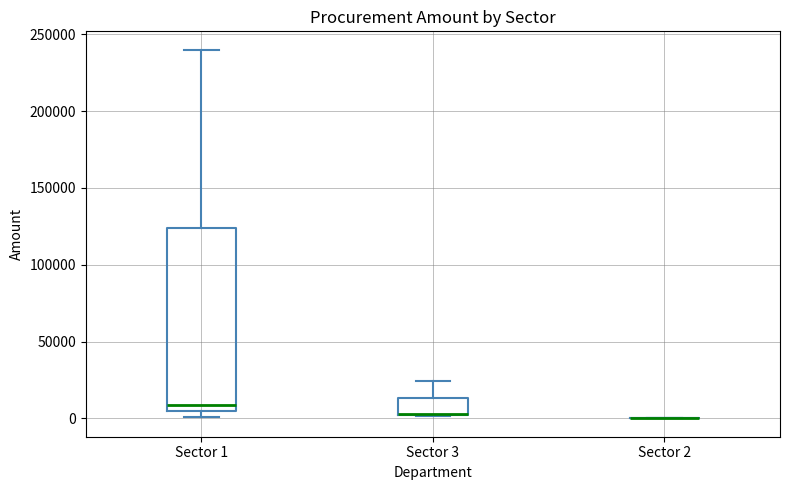

Comparing the boxes themselves (not the whiskers), which one is the tallest?

Sector 1